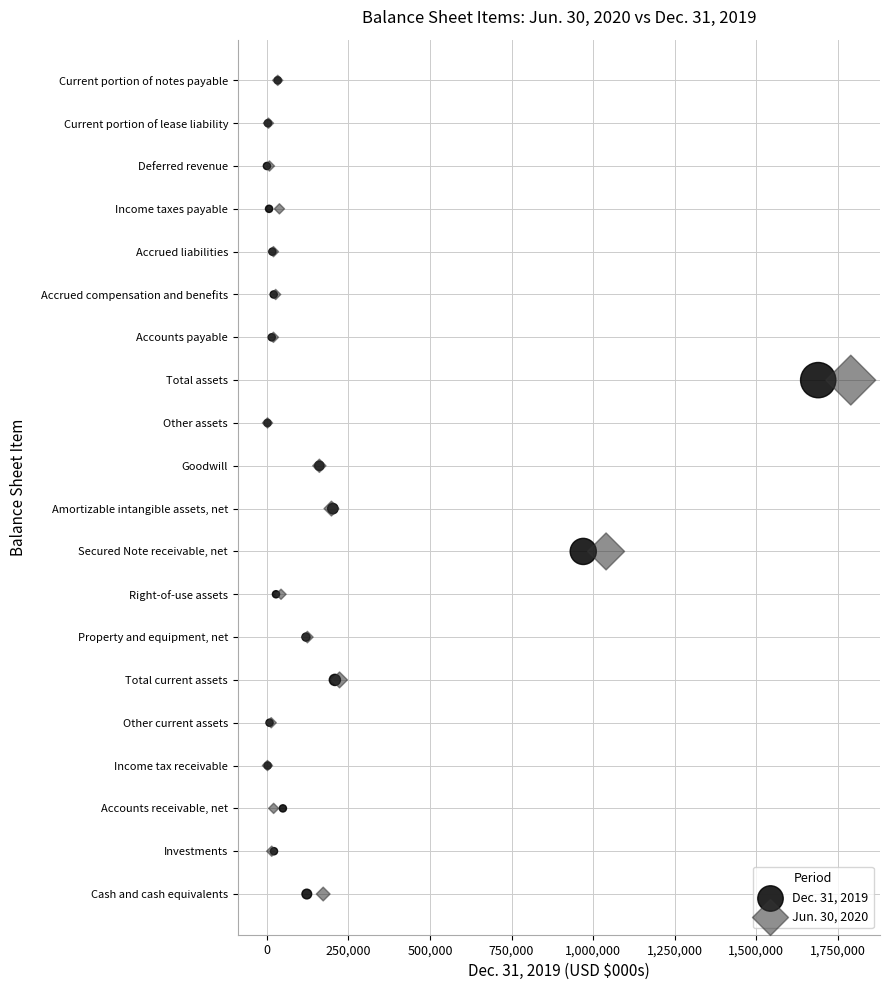

What are all the series names shown in the legend?

Dec. 31, 2019, Jun. 30, 2020